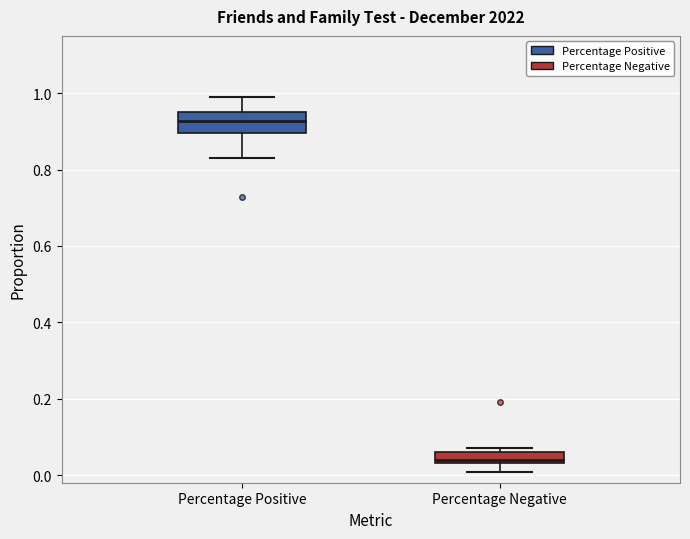

Reading left to right, read every box against the y-axis: the position of its median line, the range the box covers, and the ends of its whiskers. The values are not printed on the chart, so give them approximately, as read against the axis.

Percentage Positive: median 0.92, box 0.90 to 0.94, whiskers 0.84 to 0.98
Percentage Negative: median 0.04 (just above the box's lower edge), box 0.04 to 0.06, whiskers 0.00 to 0.08